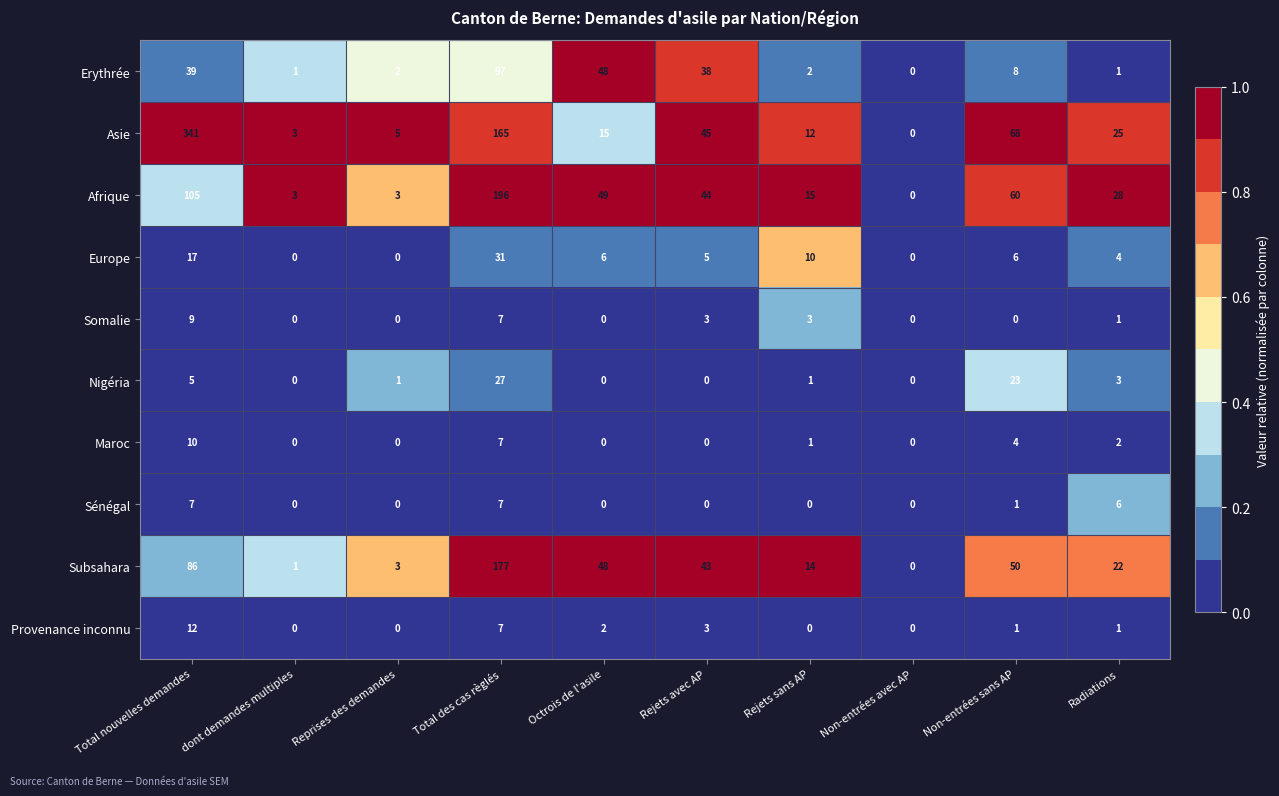

Rank the series at Total nouvelles demandes from highest to lowest value.

Asie, Afrique, Subsahara, Erythrée, Europe, Provenance inconnu, Maroc, Somalie, Sénégal, Nigéria